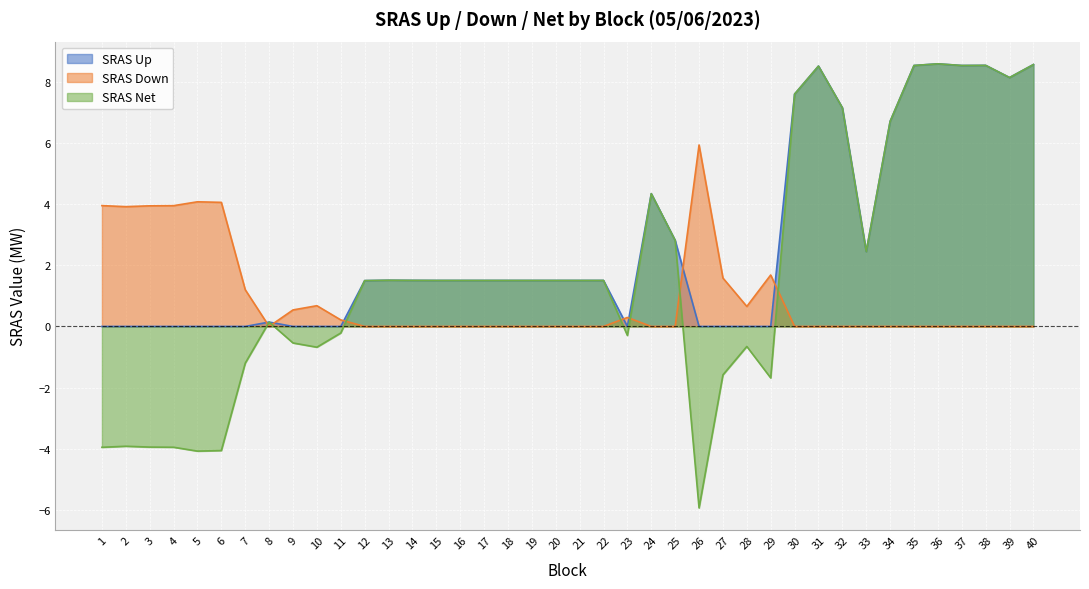

What is the difference between the second highest and minimum values in the SRAS Down series?

4.1